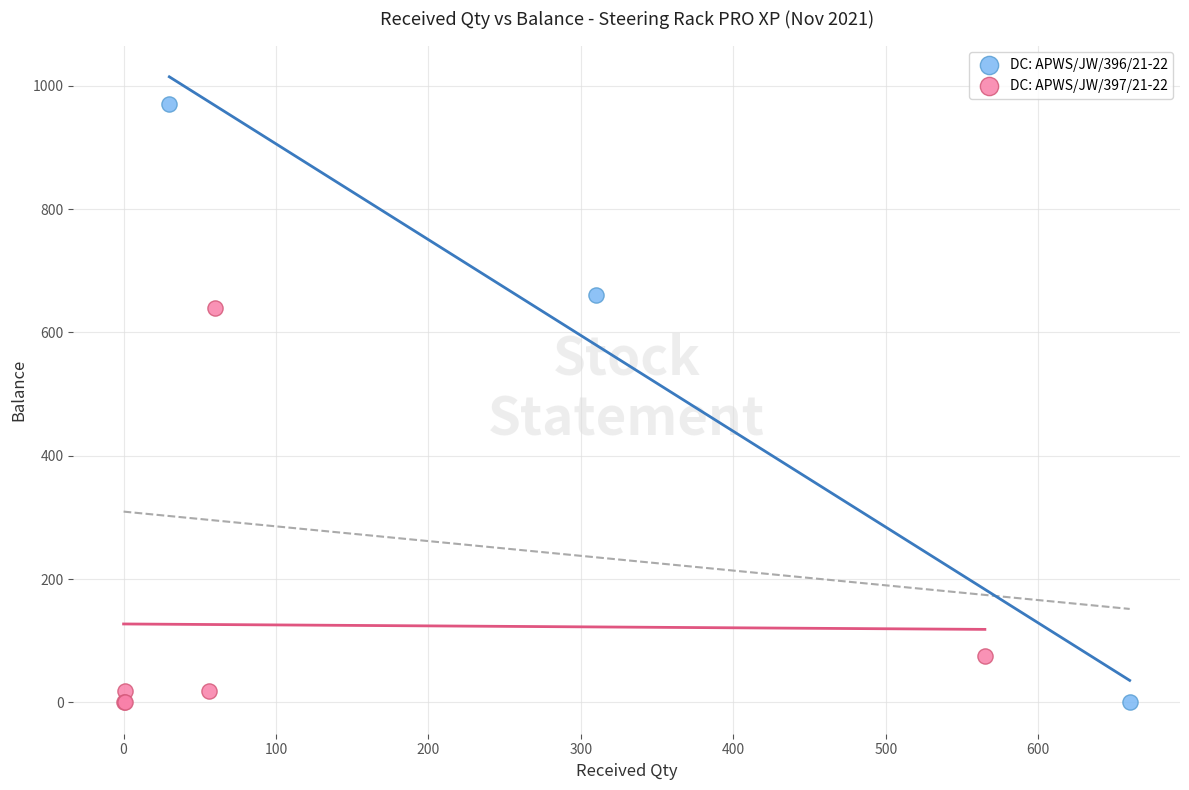

What are all the series names shown in the legend?

DC: APWS/JW/396/21-22, DC: APWS/JW/397/21-22